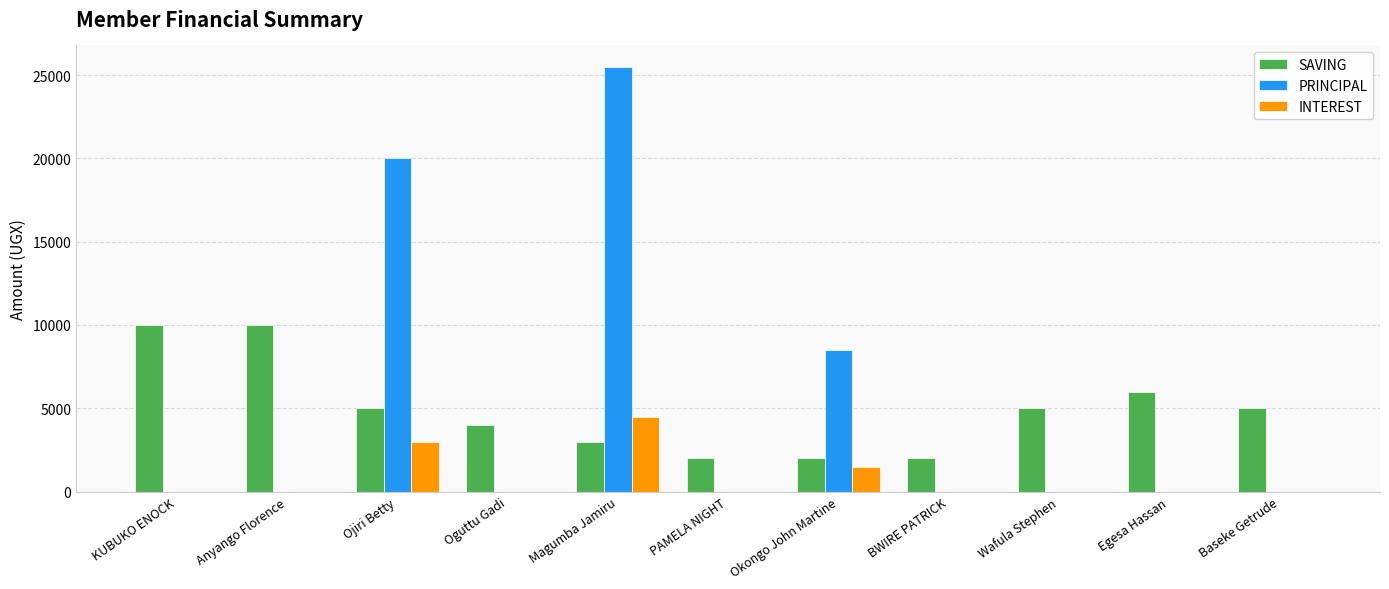

Reading right to left, transcribe all the data shown in this chart.

SAVING: 5000	6000	5000	2000	2000	2000	3000	4000	5000	10000	10000
PRINCIPAL: 0	0	0	0	8500	0	25500	0	20000	0	0
INTEREST: 0	0	0	0	1500	0	4500	0	3000	0	0